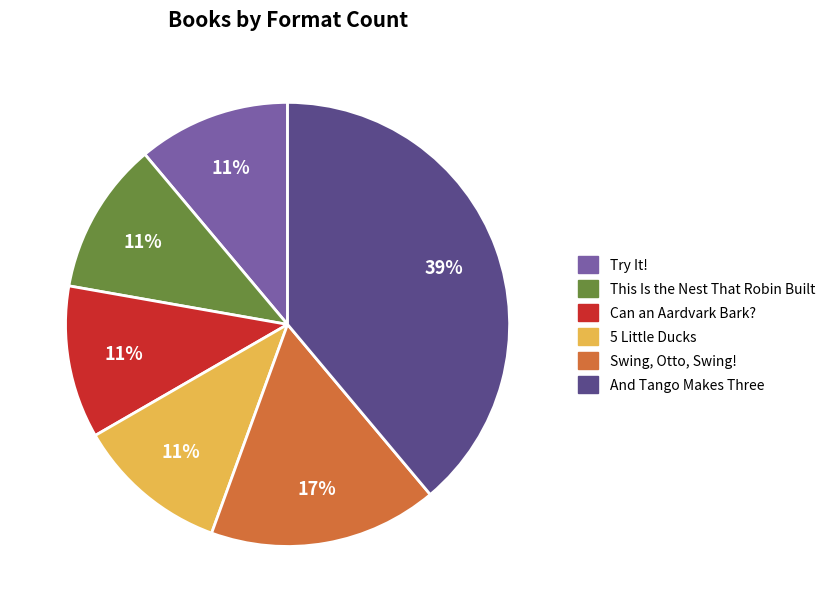

Do Try It! and 5 Little Ducks together represent more than half of the pie?

No